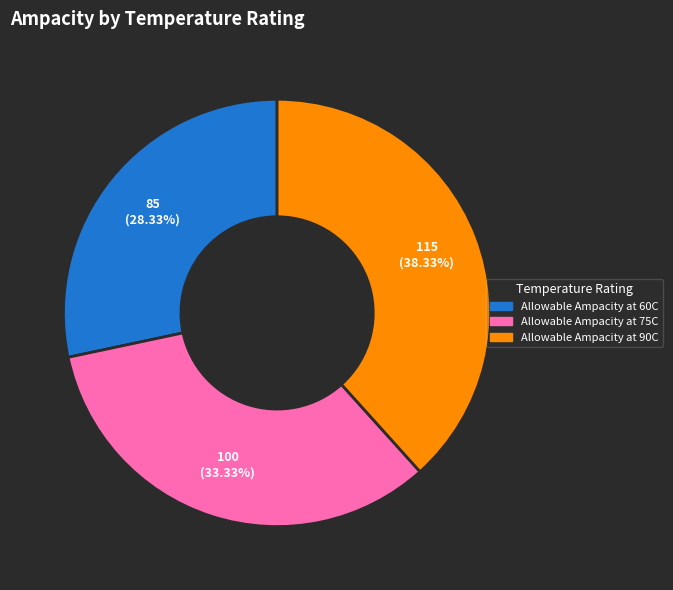

To the nearest percent, what portion does Allowable Ampacity at 90C represent?

38%